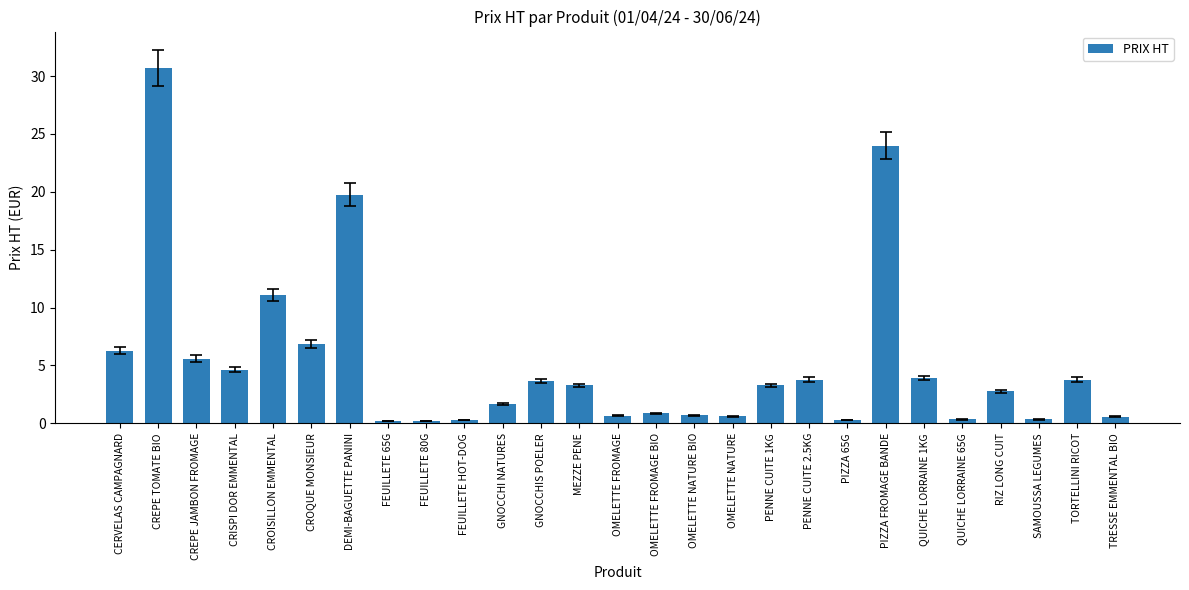

Does the chart contain any negative values?

No